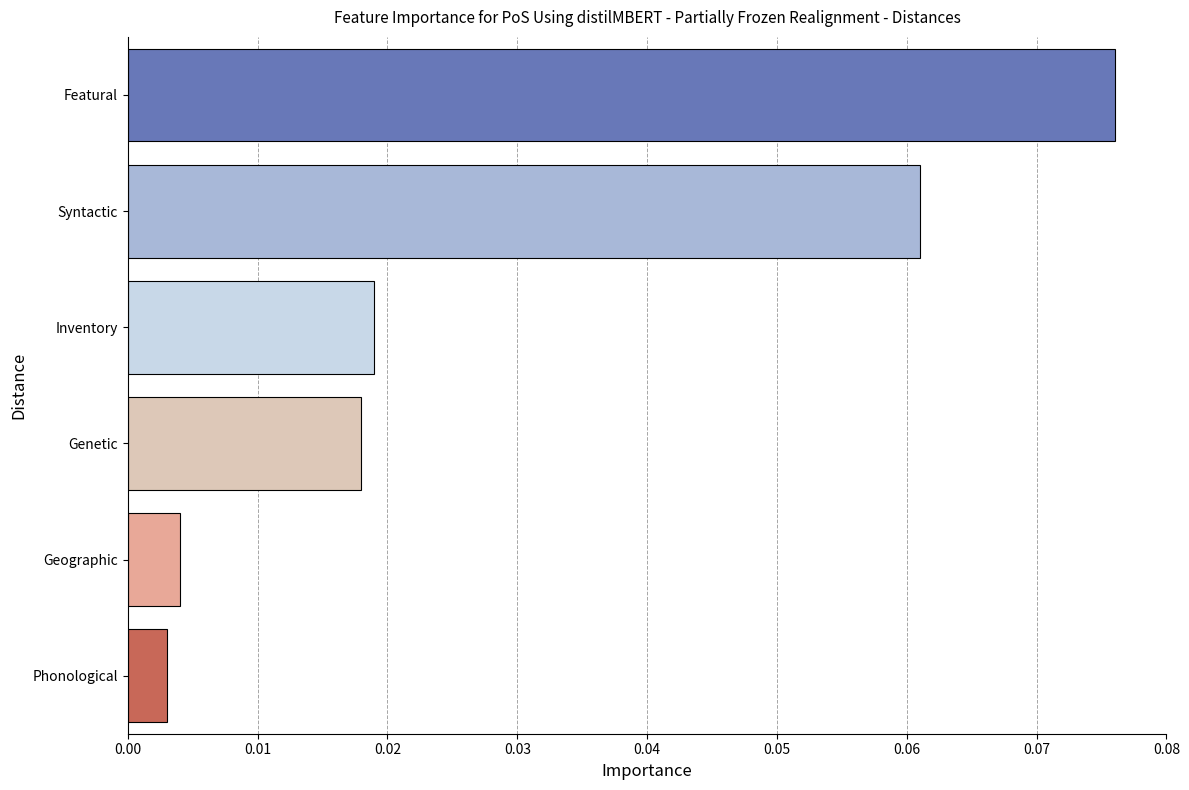

Which label corresponds to the largest value in the chart?

Featural